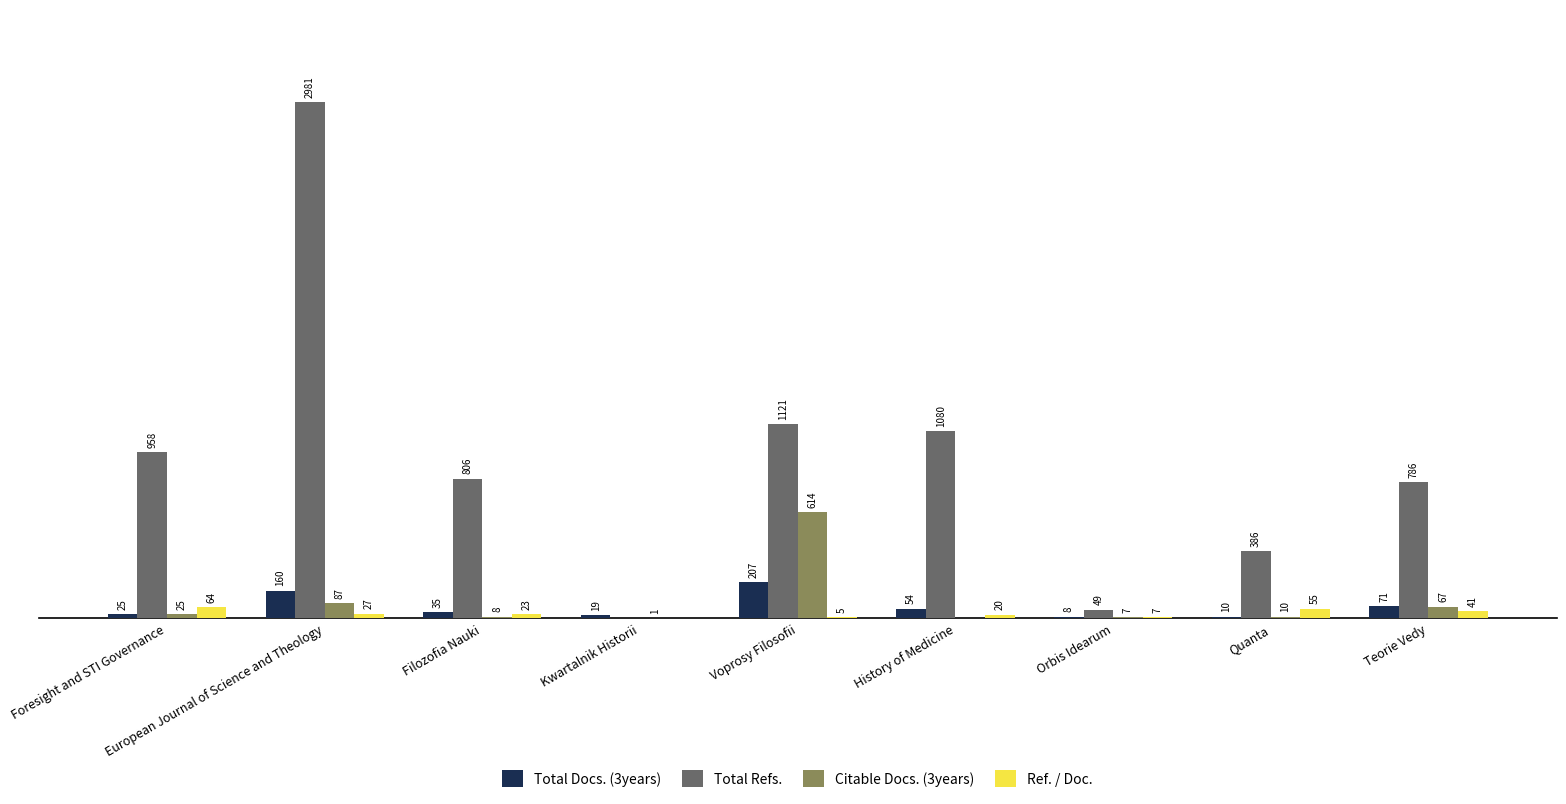

Which series changed the most between Foresight and STI Governance and Quanta?

Total Refs.